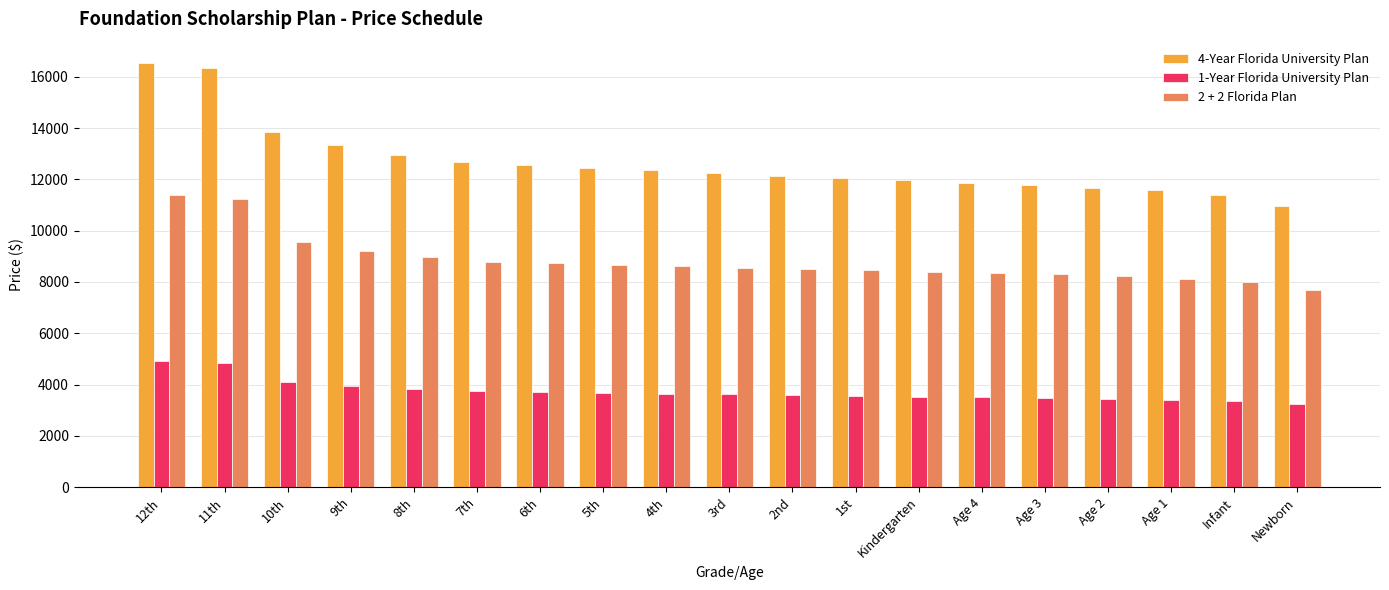

Is the value of 4-Year Florida University Plan at 9th greater than the value of 1-Year Florida University Plan at Age 3?

Yes